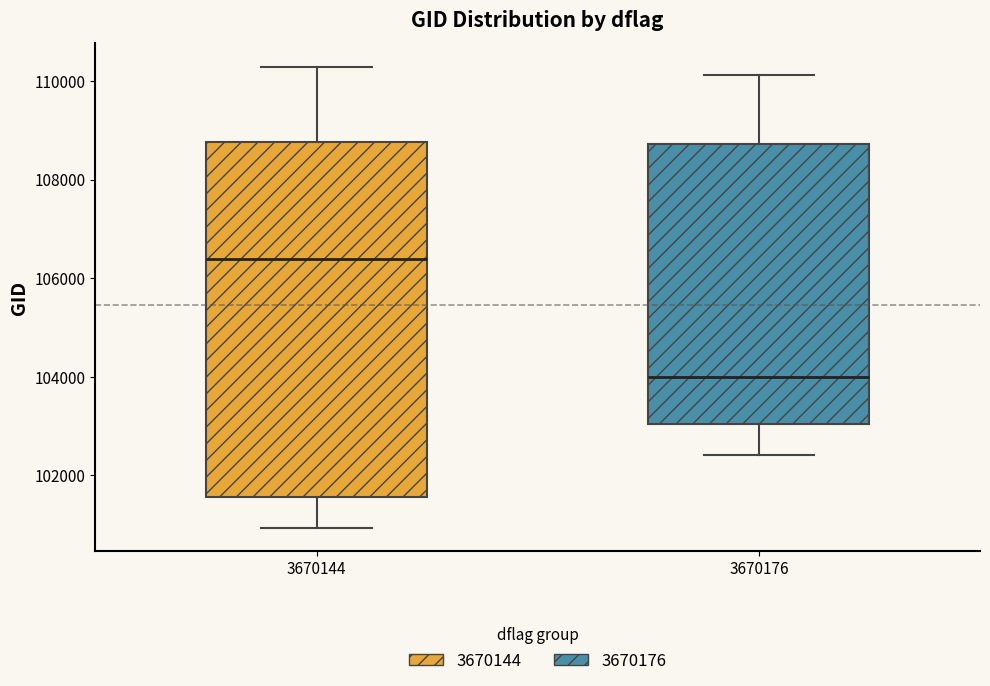

Reading left to right, transcribe this box plot: for each box, give where its median line is, the range the box spans, and where its two whiskers end, as read against the y-axis. The values are not printed on the chart, so give them approximately, as read against the axis.

3670144: median 106400, box 101600 to 108800, whiskers 101000 to 110200
3670176: median 104000, box 103000 to 108800, whiskers 102400 to 110200